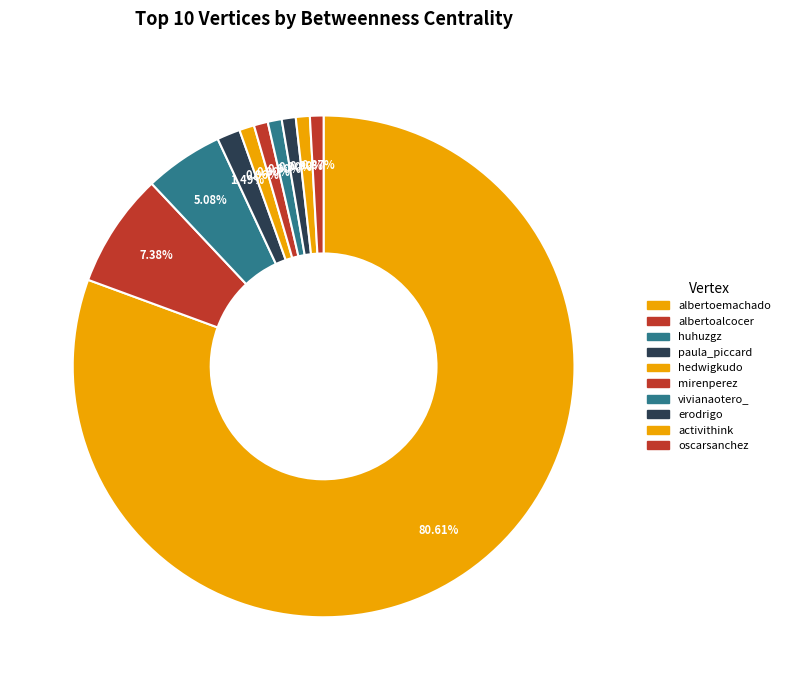

What percentage is NOT represented by huhuzgz?

94.9%